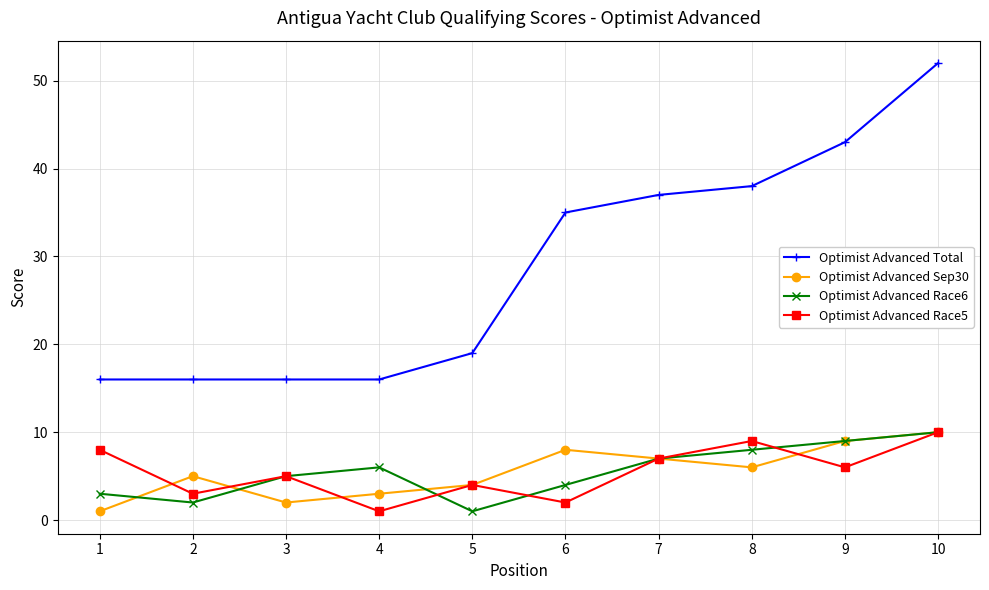

True or false: Optimist Advanced Race6 has more than 0 interior local peaks.

True